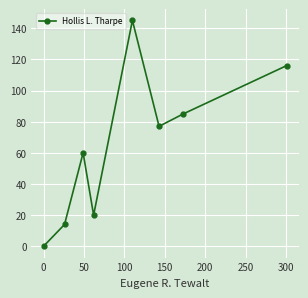

Reading right to left, transcribe all the data shown in this chart.

116	85	77	145	20	60	14	0